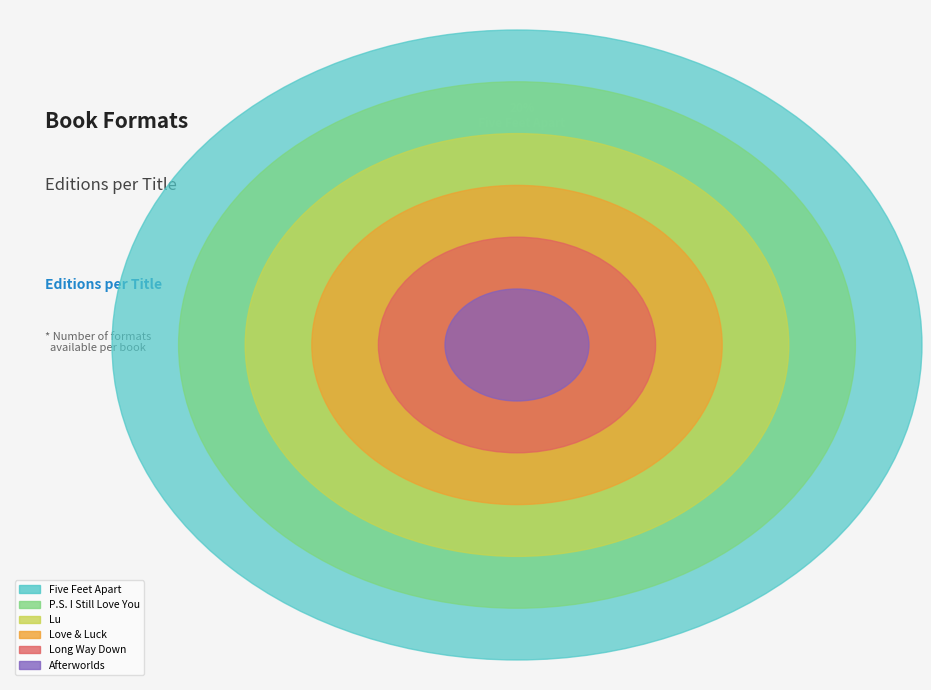

Do Lu and Long Way Down together represent more than half of the pie?

No